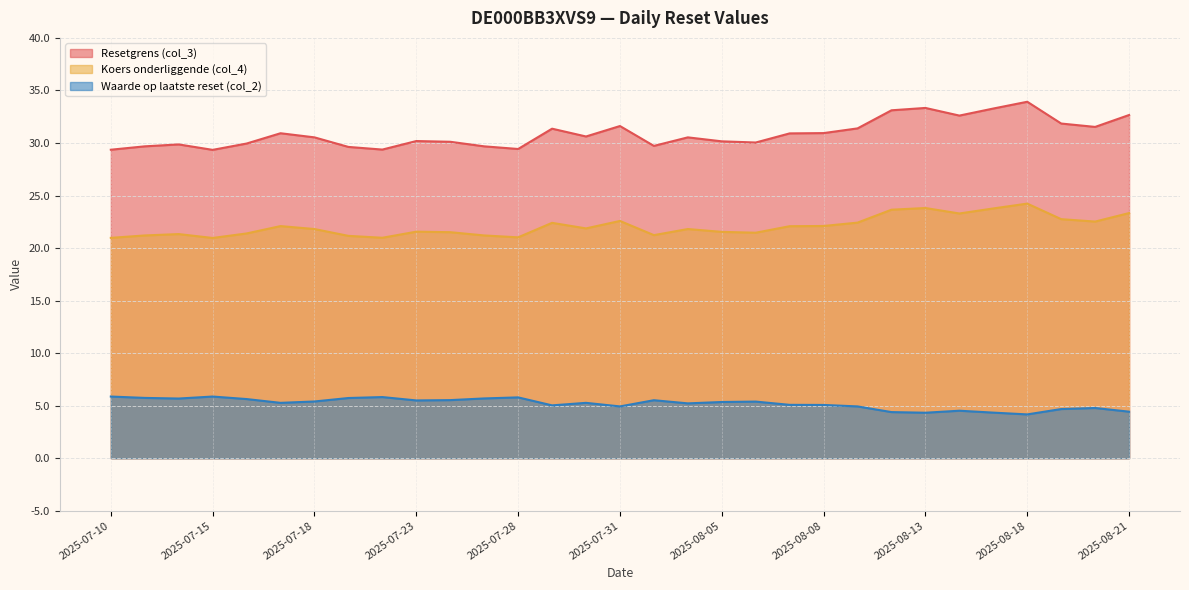

What is the greatest value displayed?

33.9